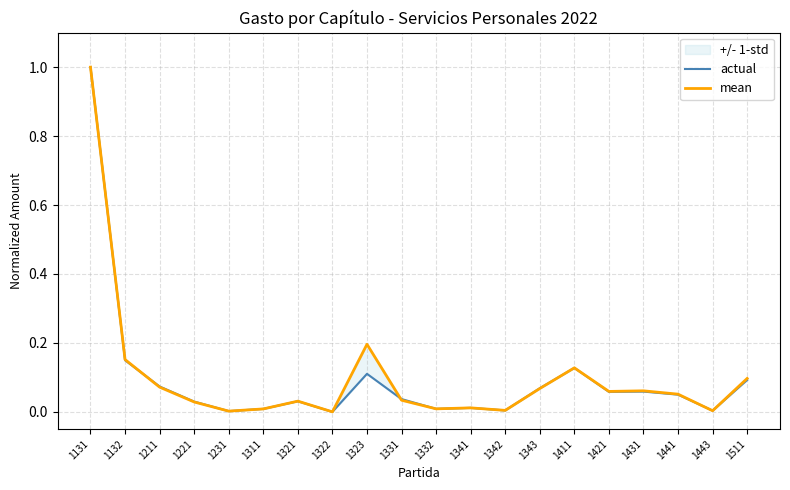

Is the value of actual at 1343 greater than the value of mean at 1343?

Yes